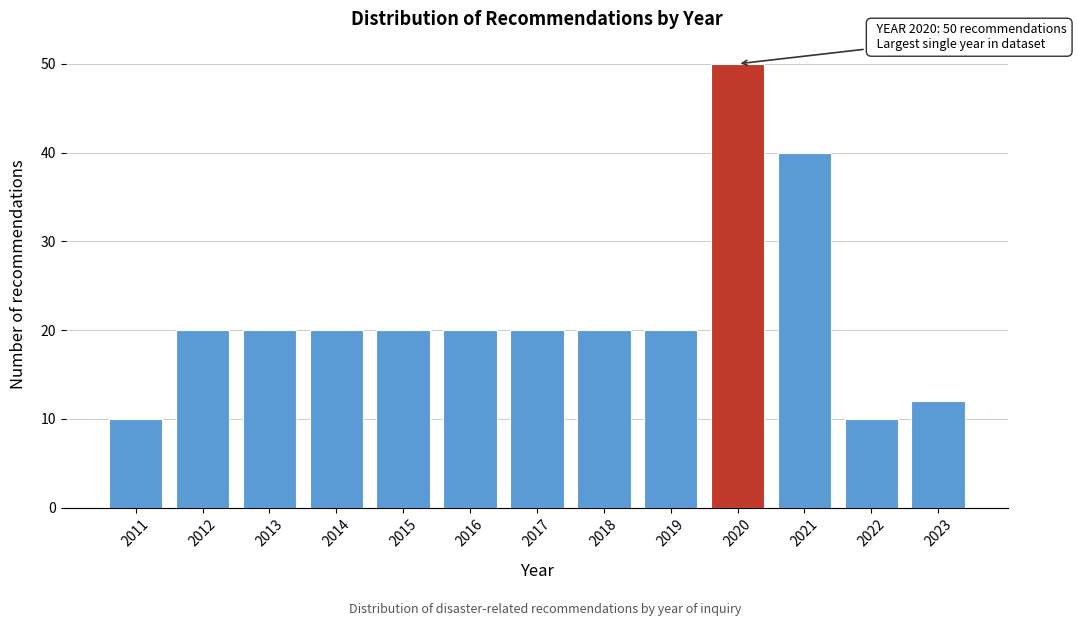

Reading left to right, transcribe all the data shown in this chart.

2011=10	2012=20	2013=20	2014=20	2015=20	2016=20	2017=20	2018=20	2019=20	2020=50	2021=40	2022=10	2023=12